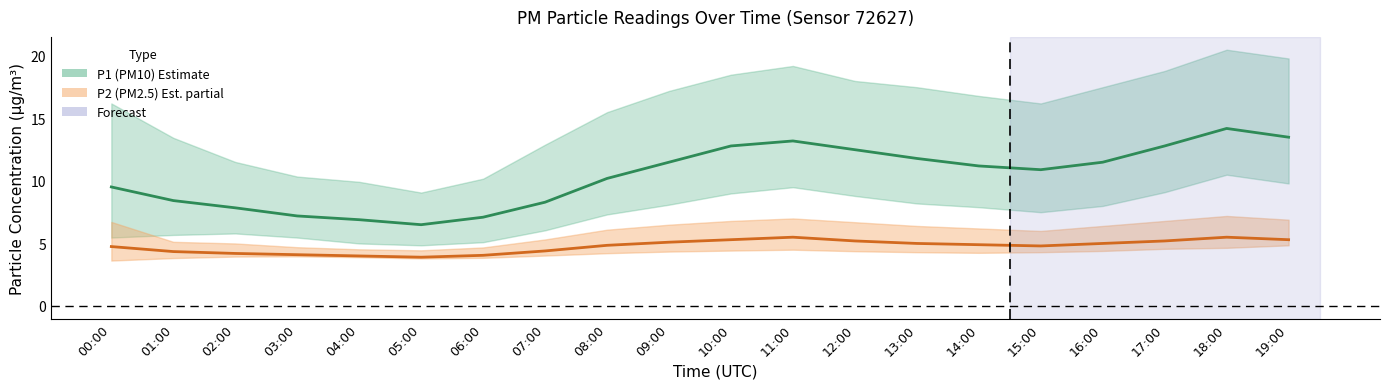

What is the label of the 18th point from the left?

17:00